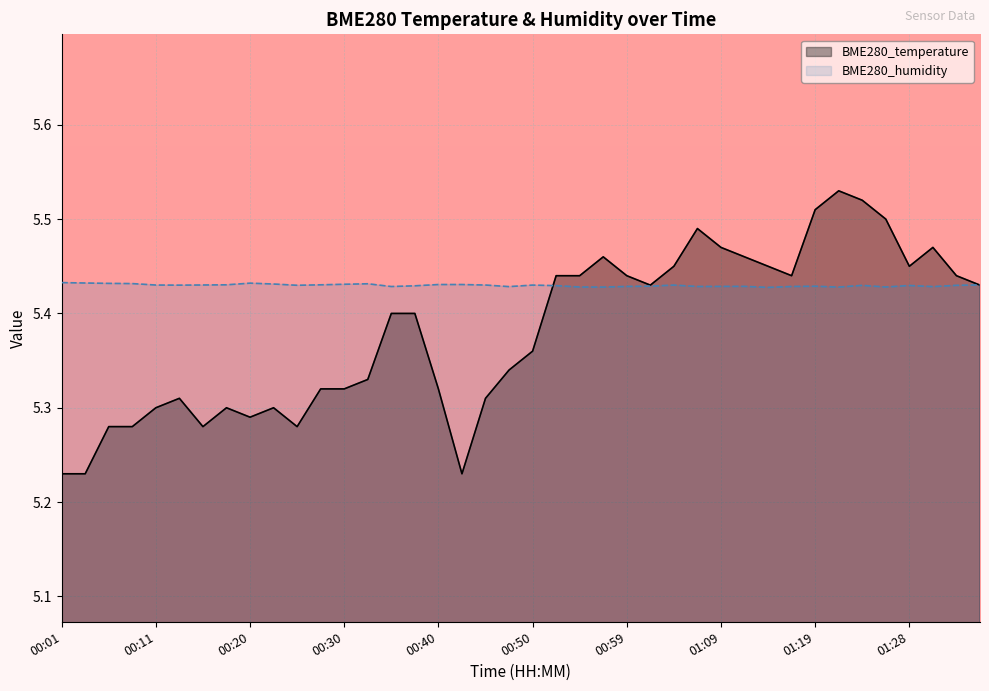

Reading left to right, extract all data points from this chart.

BME280_temperature: 5.2	5.2	5.3	5.3	5.3	5.3	5.3	5.3	5.3	5.3	5.3	5.3	5.3	5.3	5.4	5.4	5.3	5.2	5.3	5.3	5.4	5.4	5.4	5.5	5.4	5.4	5.5	5.5	5.5	5.5	5.5	5.4	5.5	5.5	5.5	5.5	5.5	5.5	5.4	5.4
BME280_humidity: 5.4	5.4	5.4	5.4	5.4	5.4	5.4	5.4	5.4	5.4	5.4	5.4	5.4	5.4	5.4	5.4	5.4	5.4	5.4	5.4	5.4	5.4	5.4	5.4	5.4	5.4	5.4	5.4	5.4	5.4	5.4	5.4	5.4	5.4	5.4	5.4	5.4	5.4	5.4	5.4